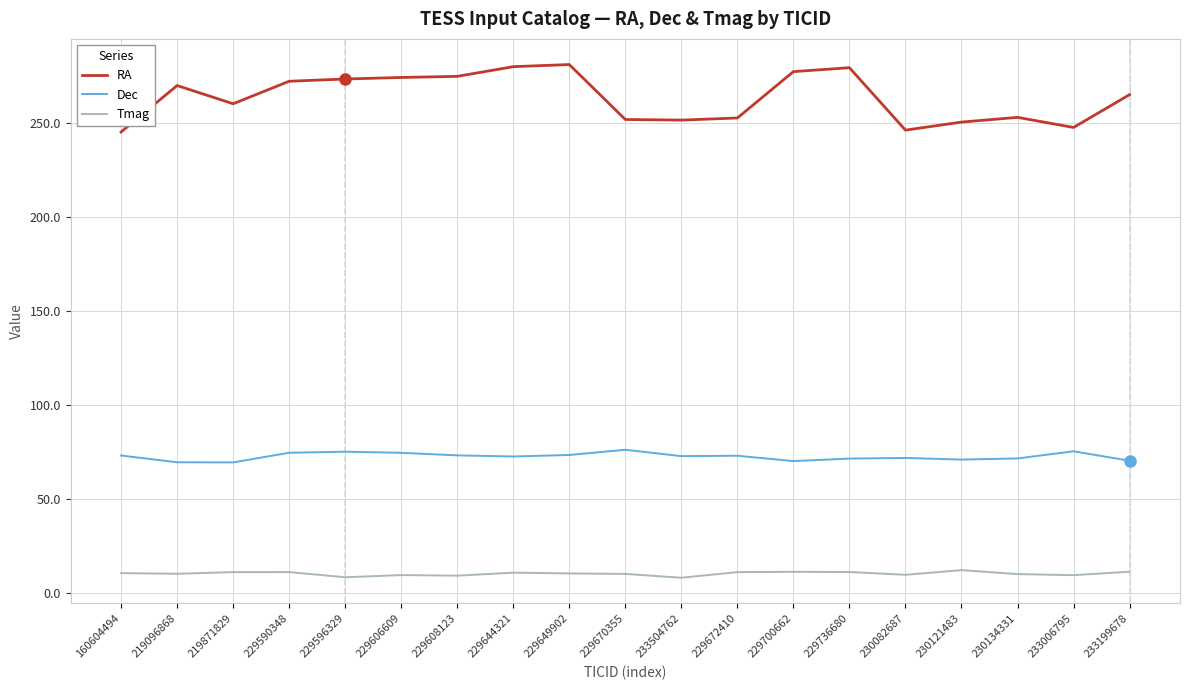

Is the value of RA at 160604494 greater than the value of Dec at 219096868?

Yes